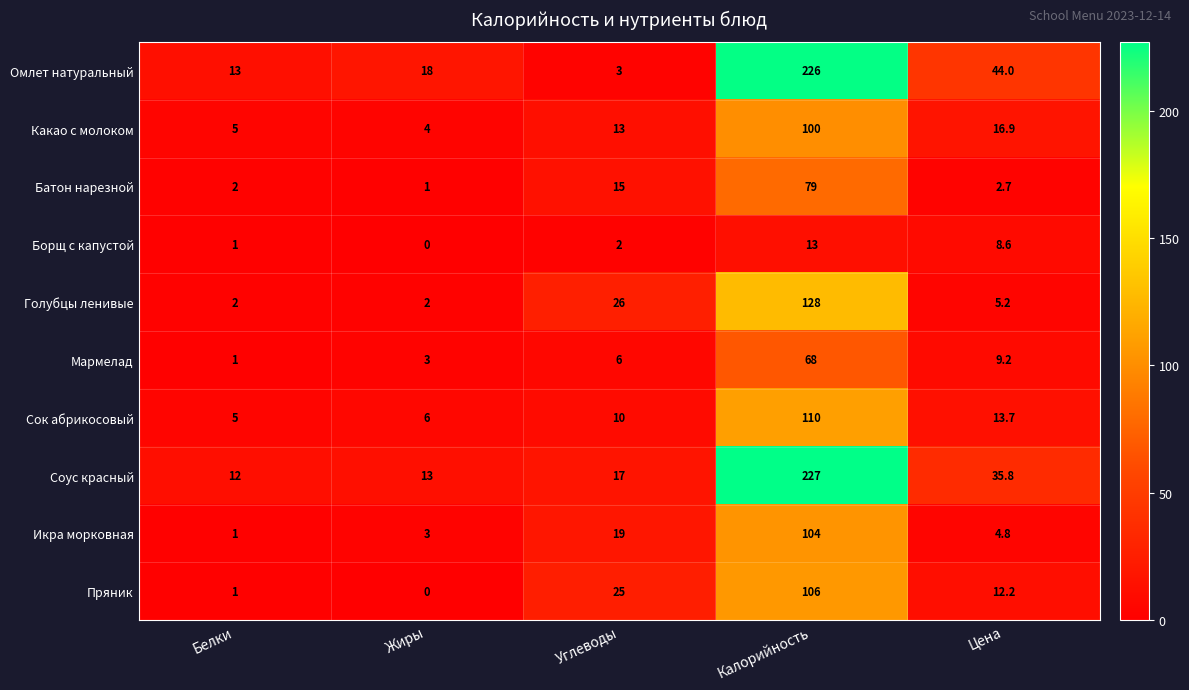

What is the sum of all Пряник values?

144.2